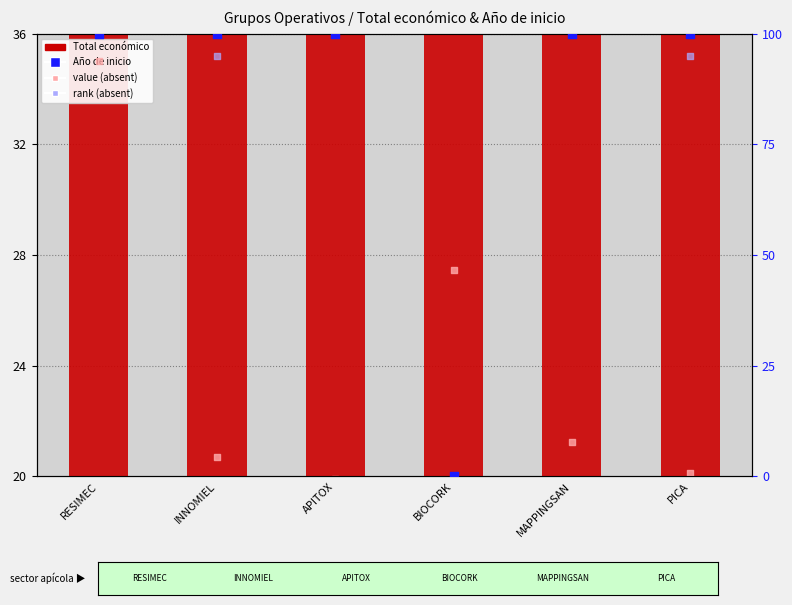

Which series reaches the minimum Y coordinate?

Año de inicio